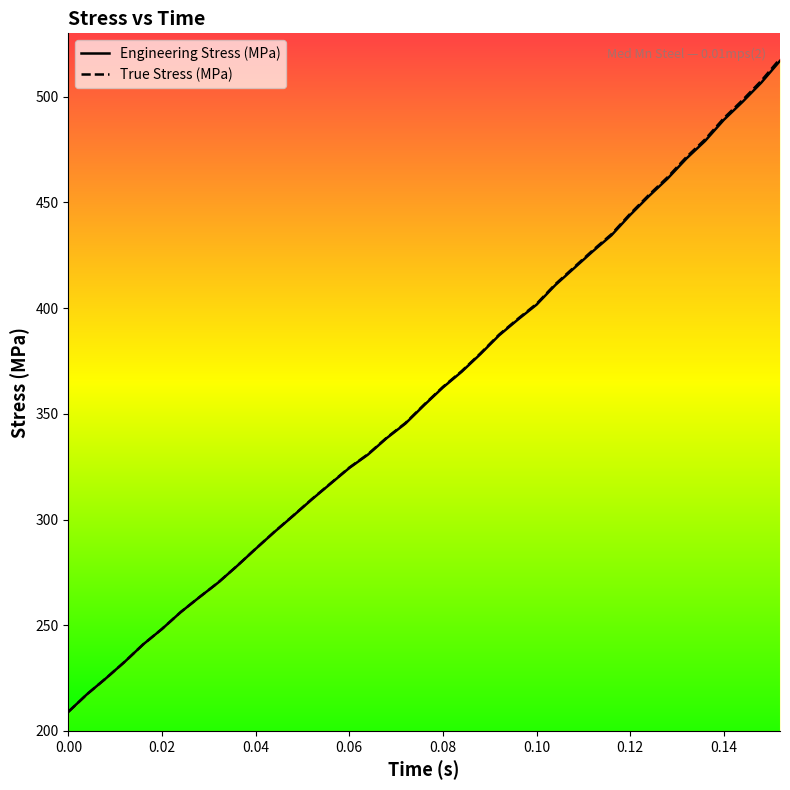

Does the chart display data point markers on the line(s)?

No